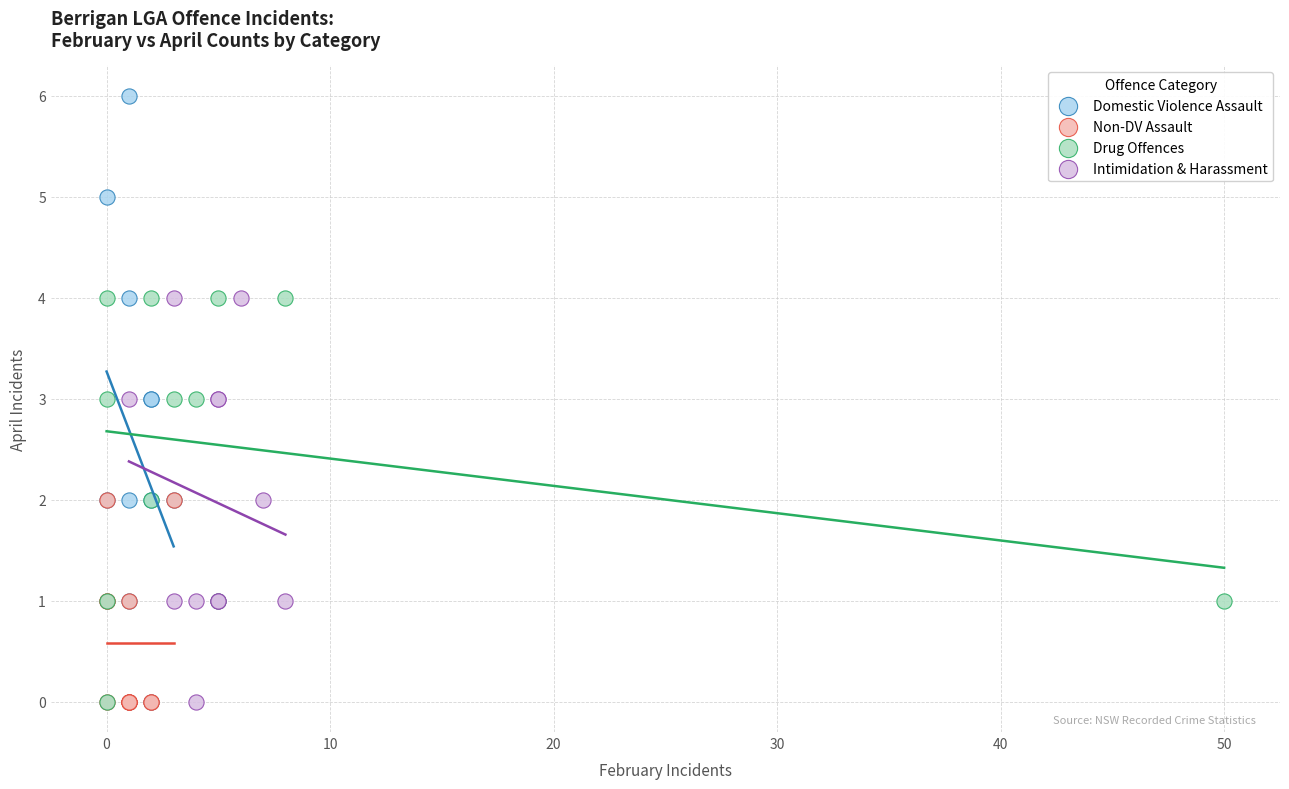

Which series reaches the maximum Y coordinate?

Domestic Violence Assault